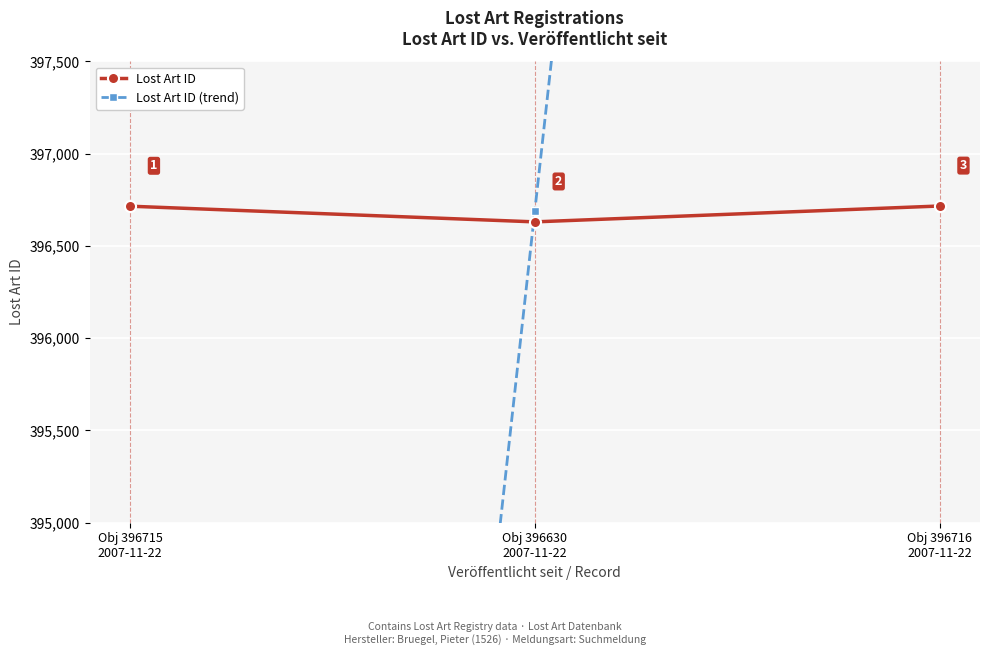

Reading right to left, transcribe all the data shown in this chart.

Lost Art ID: Obj 396716
2007-11-22=396716.0	Obj 396630
2007-11-22=396630.0	Obj 396715
2007-11-22=396715.0
Lost Art ID (trend): Obj 396716
2007-11-22=416521.4	Obj 396630
2007-11-22=396687.0	Obj 396715
2007-11-22=376852.6